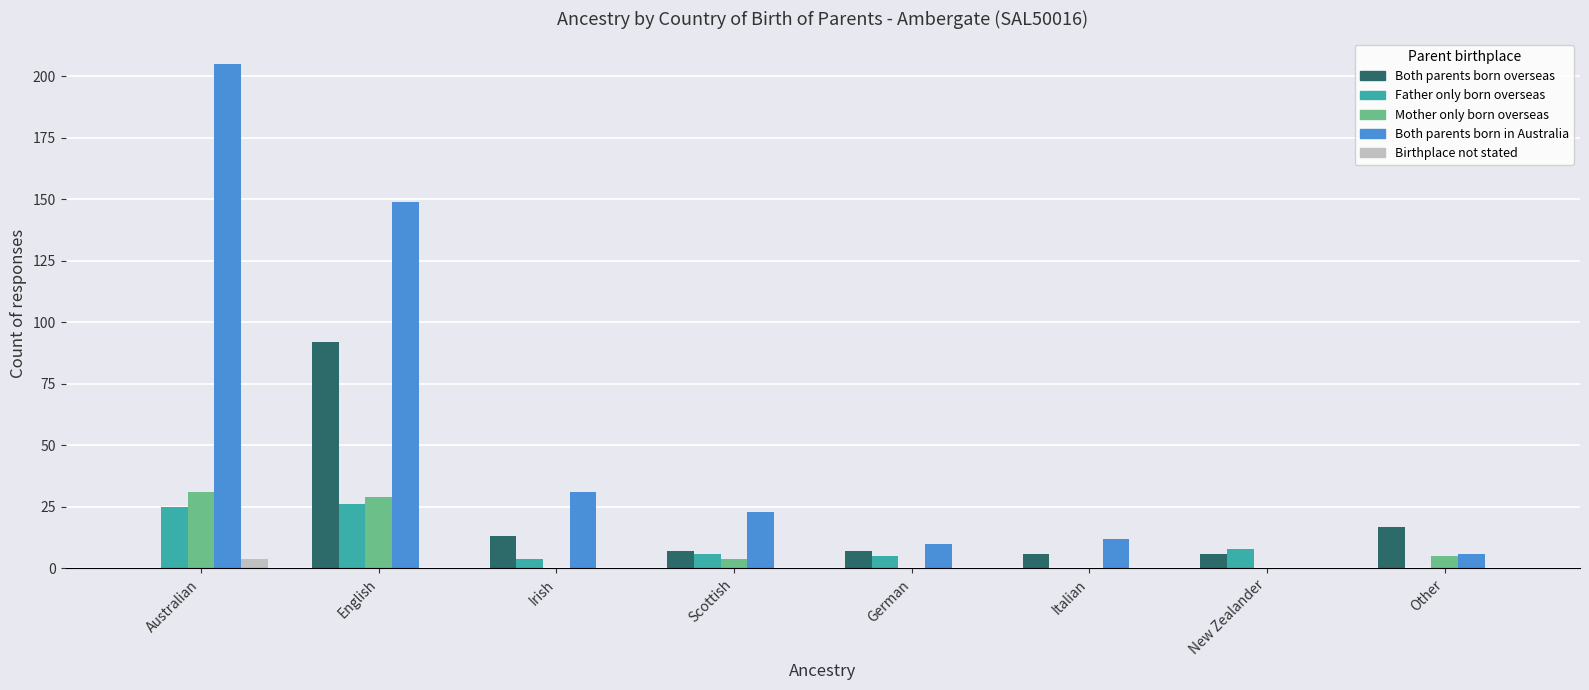

Is the value of Father only born overseas at Scottish greater than the value of Mother only born overseas at New Zealander?

Yes